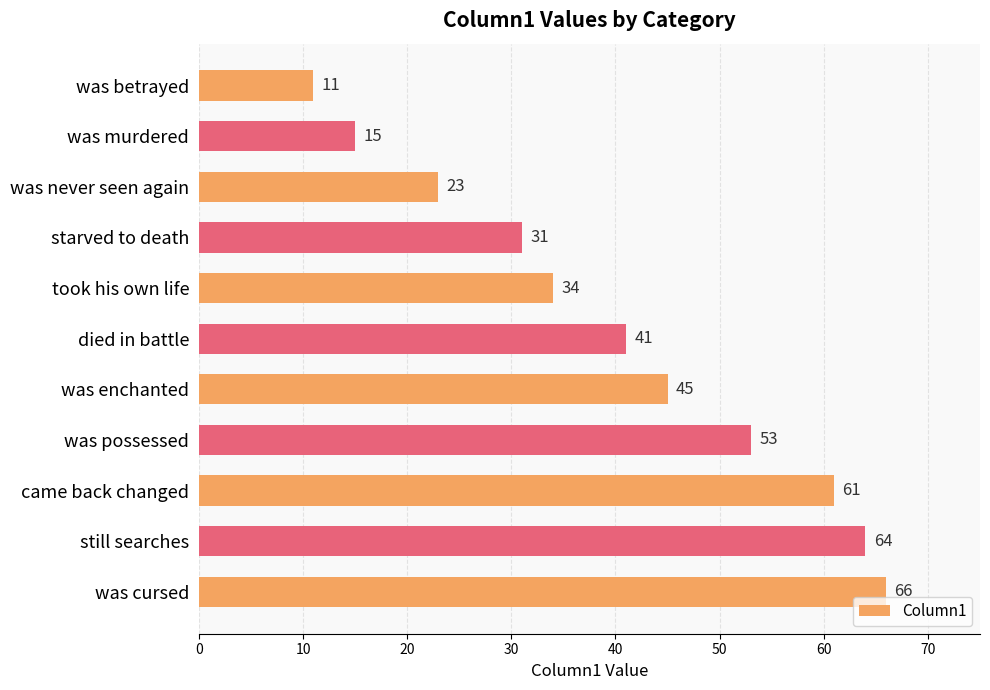

Are the bars horizontal?

Yes